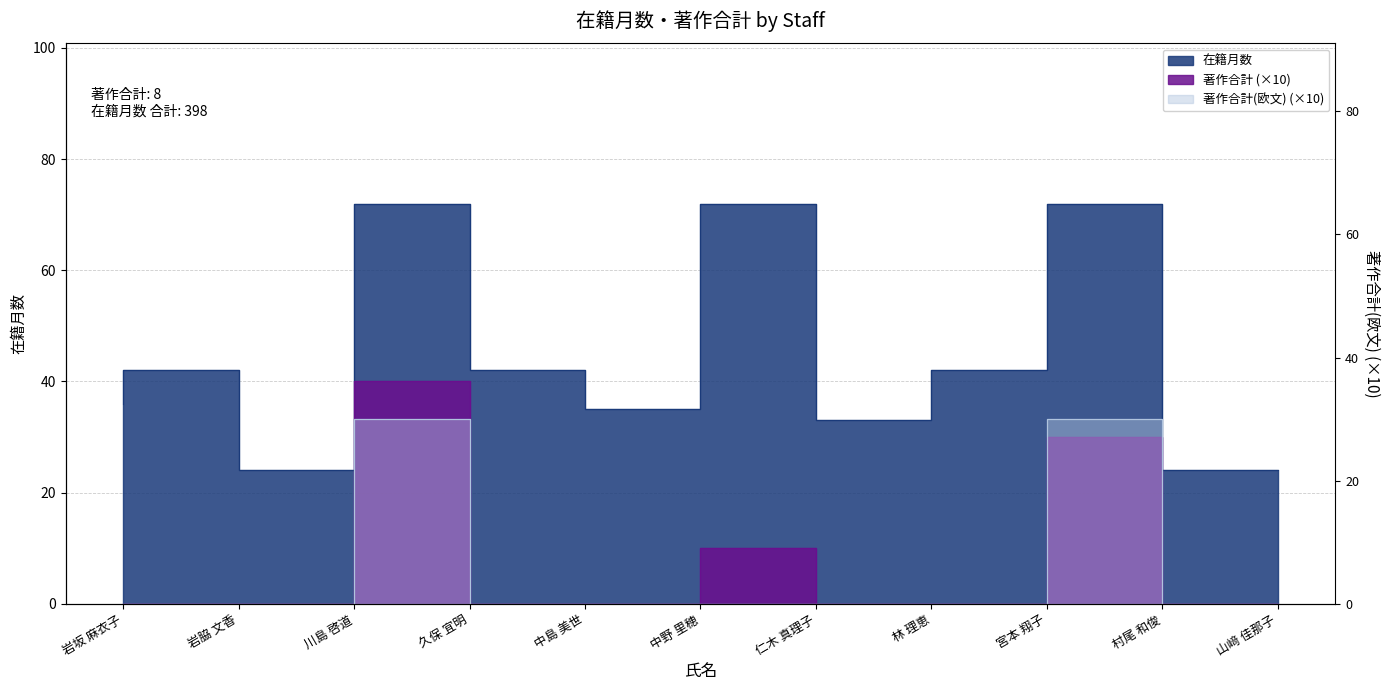

True or false: 在籍月数 has more than 1 points higher than both neighbors.

True